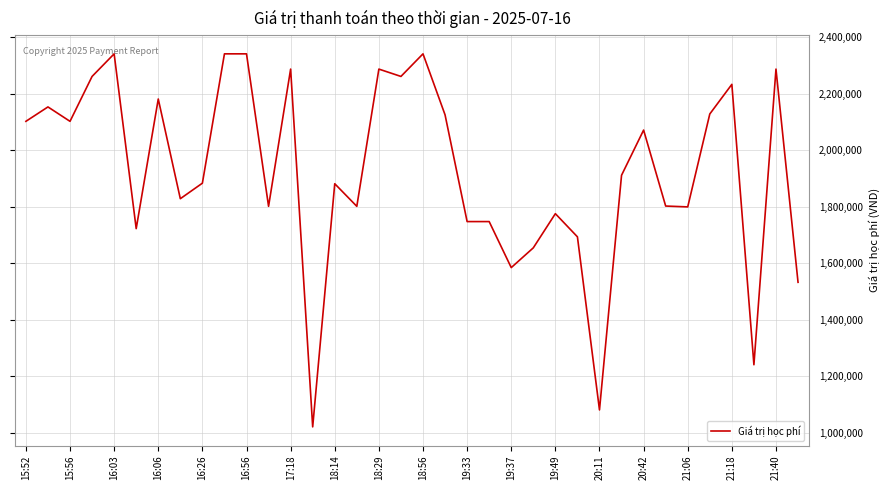

Does the chart display data point markers on the line(s)?

No